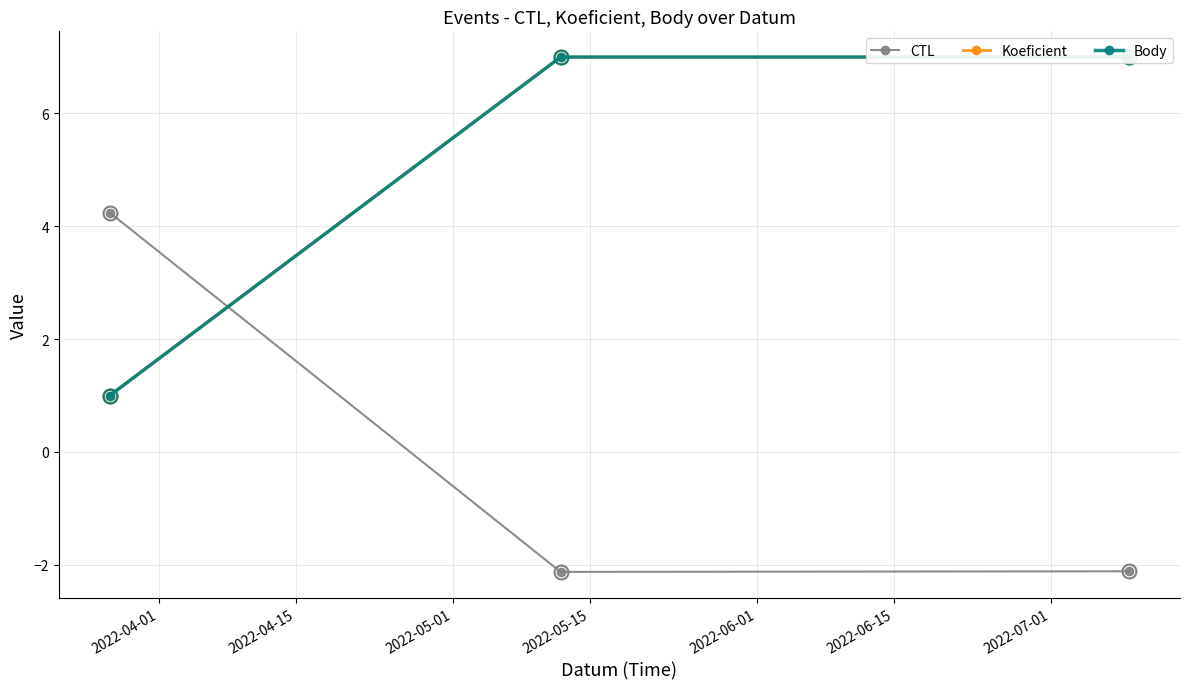

At how many categories does at least one series exceed 2?

3